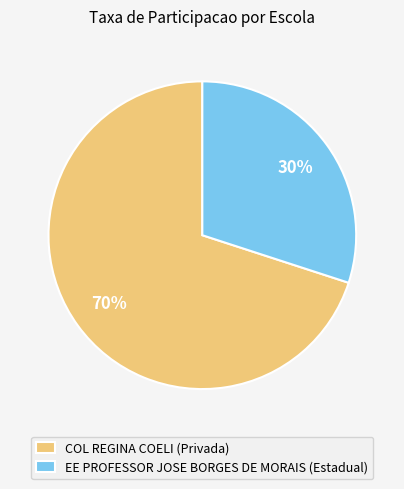

Do COL REGINA COELI (Privada) and EE PROFESSOR JOSE BORGES DE MORAIS (Estadual) together represent more than half of the pie?

Yes